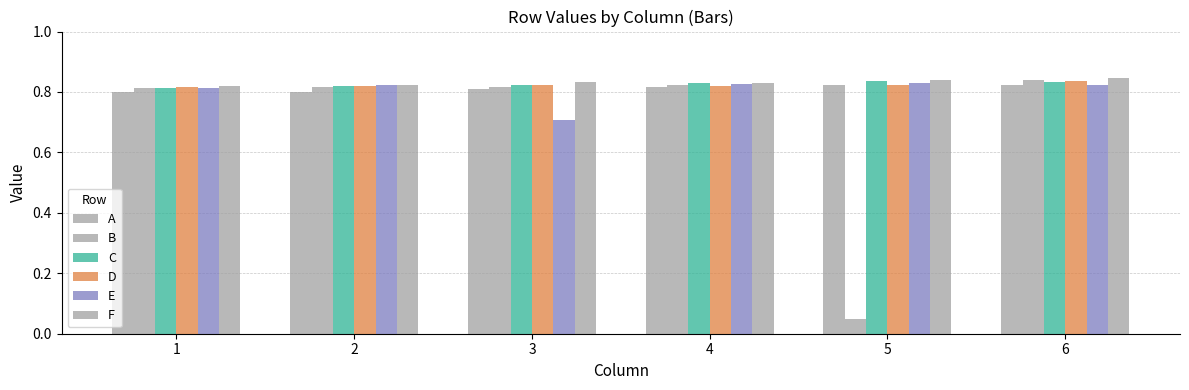

How many categories are shown in the chart?

6